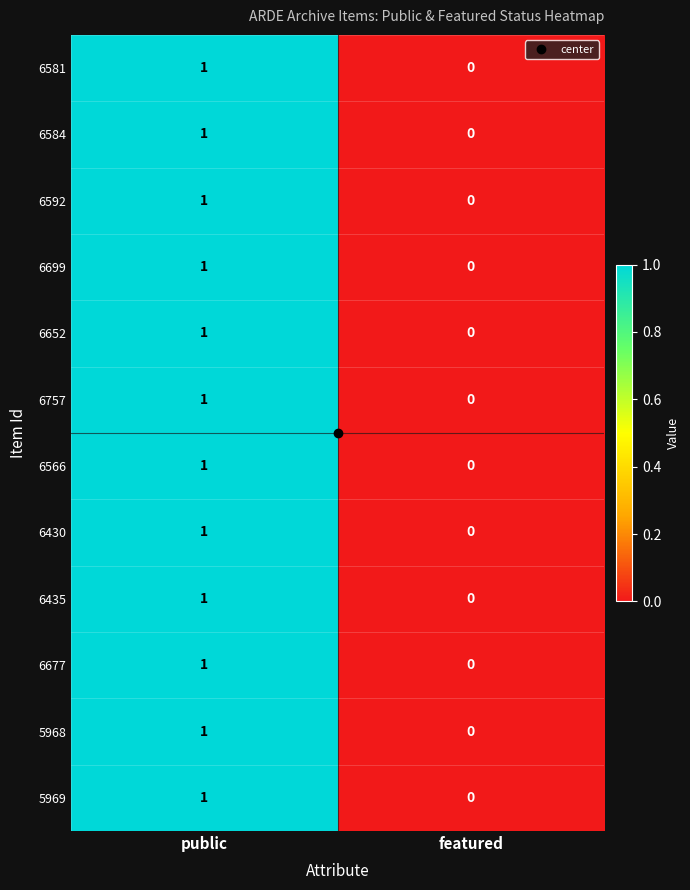

The value of 6566 at featured is 0. True or false?

True